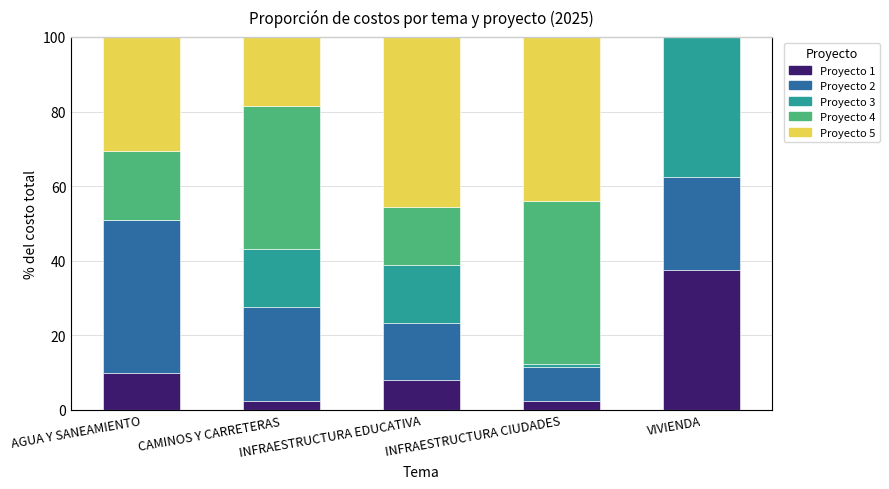

What position from the right is CAMINOS Y CARRETERAS?

4